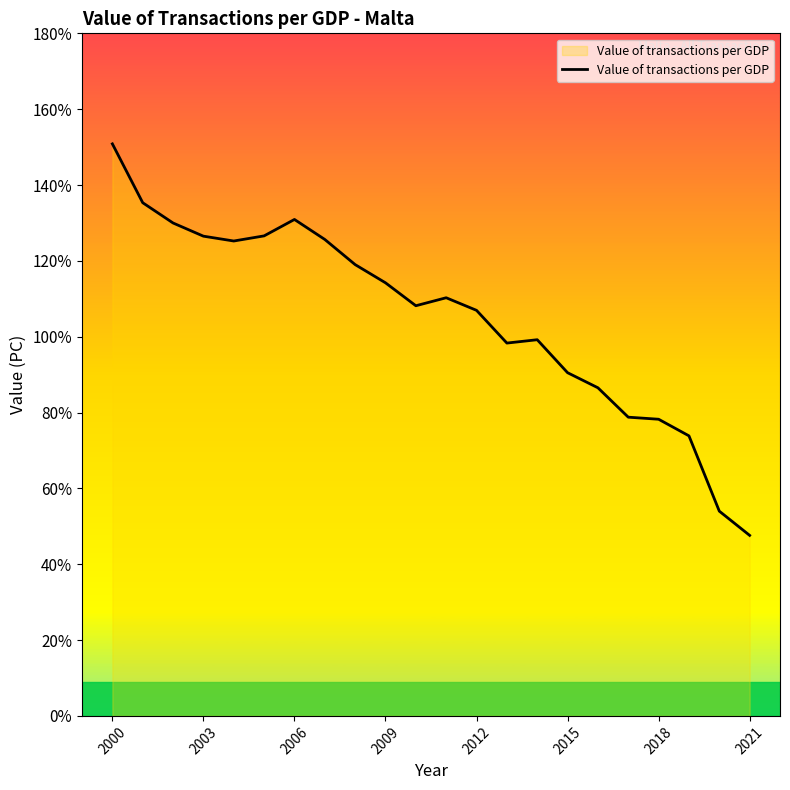

What is the difference between the maximum and minimum values?

103.2